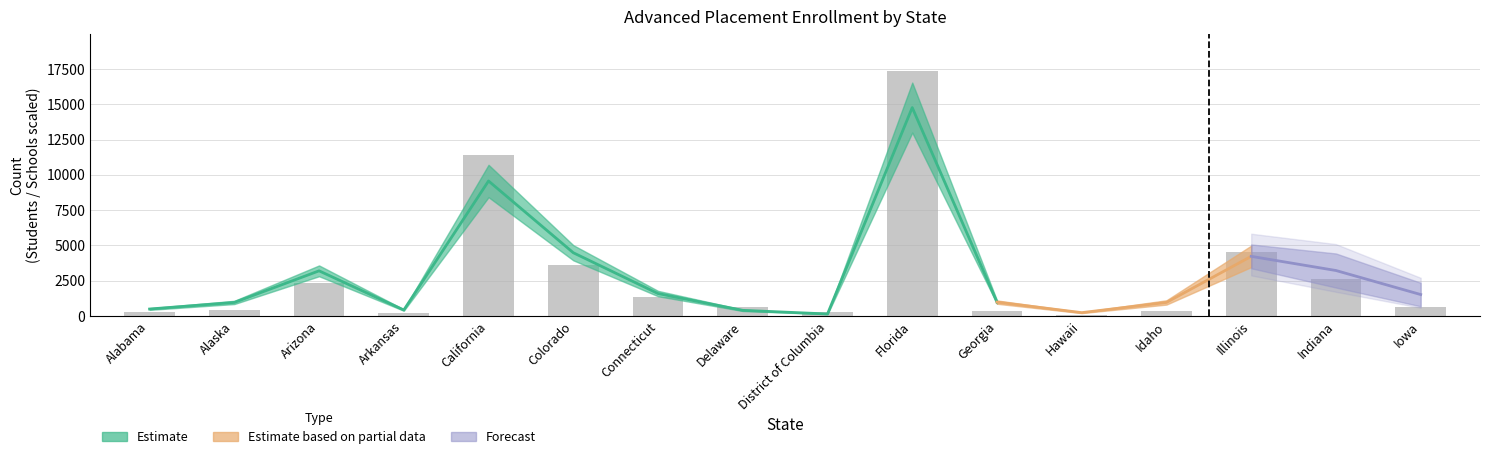

Is it true that the value at Indiana is 1477?

False